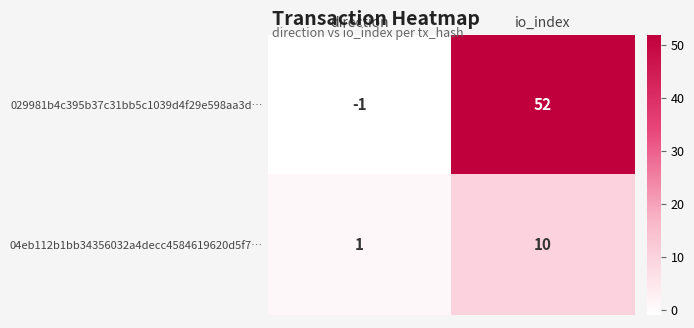

Reading right to left, list all the values displayed in this chart.

029981b4c395b37c31bb5c1039d4f29e598aa3d…: io_index=52	direction=-1
04eb112b1bb34356032a4decc4584619620d5f7…: io_index=10	direction=1